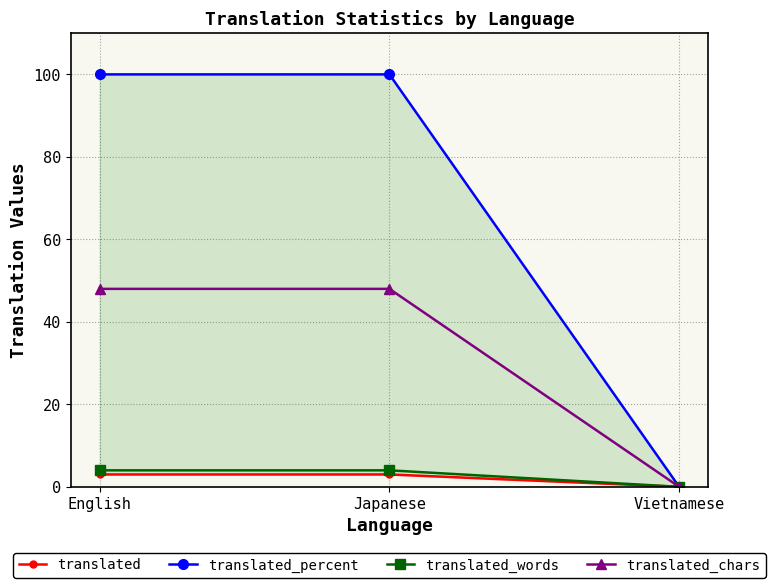

How many values in the translated series are below 3?

1